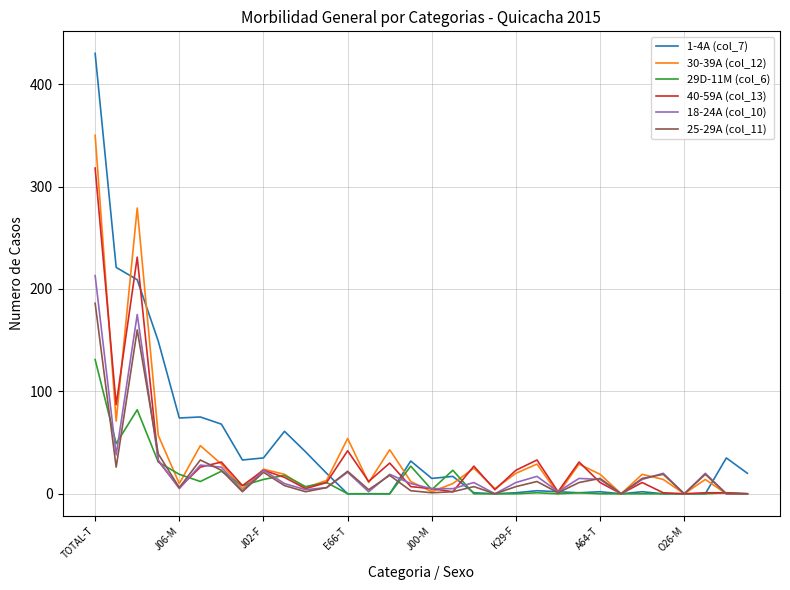

List the series in order of their peak value, highest first.

1-4A (col_7), 30-39A (col_12), 40-59A (col_13), 18-24A (col_10), 25-29A (col_11), 29D-11M (col_6)